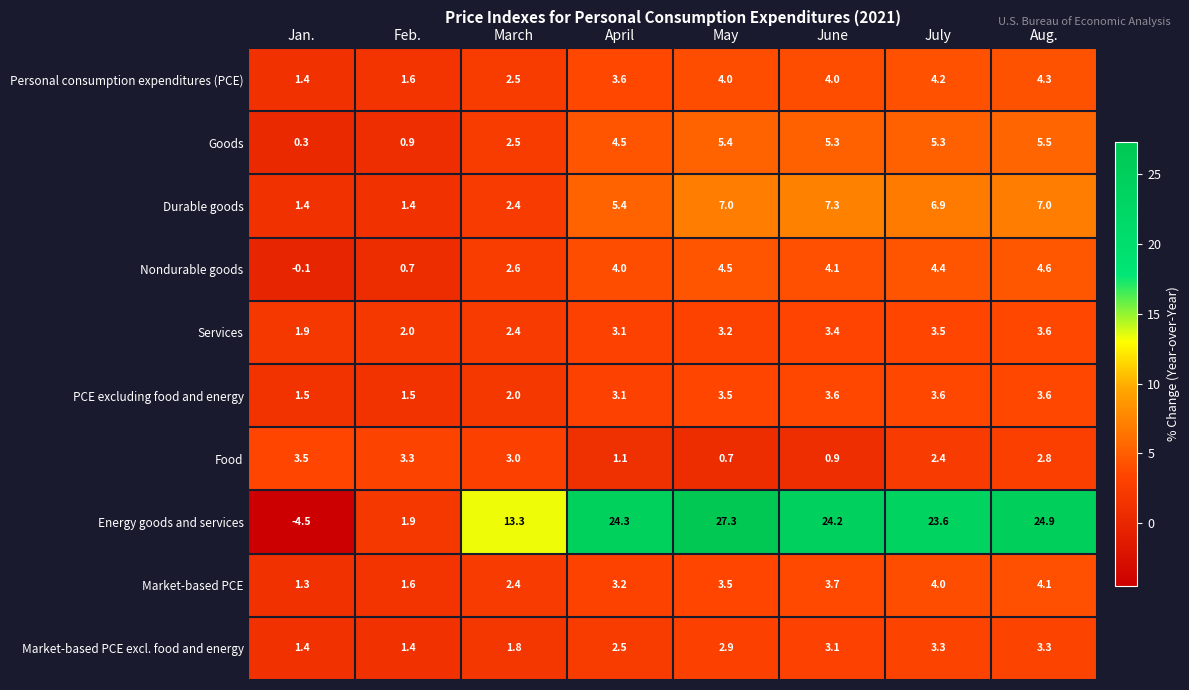

How many data points in PCE excluding food and energy are above 3?

5